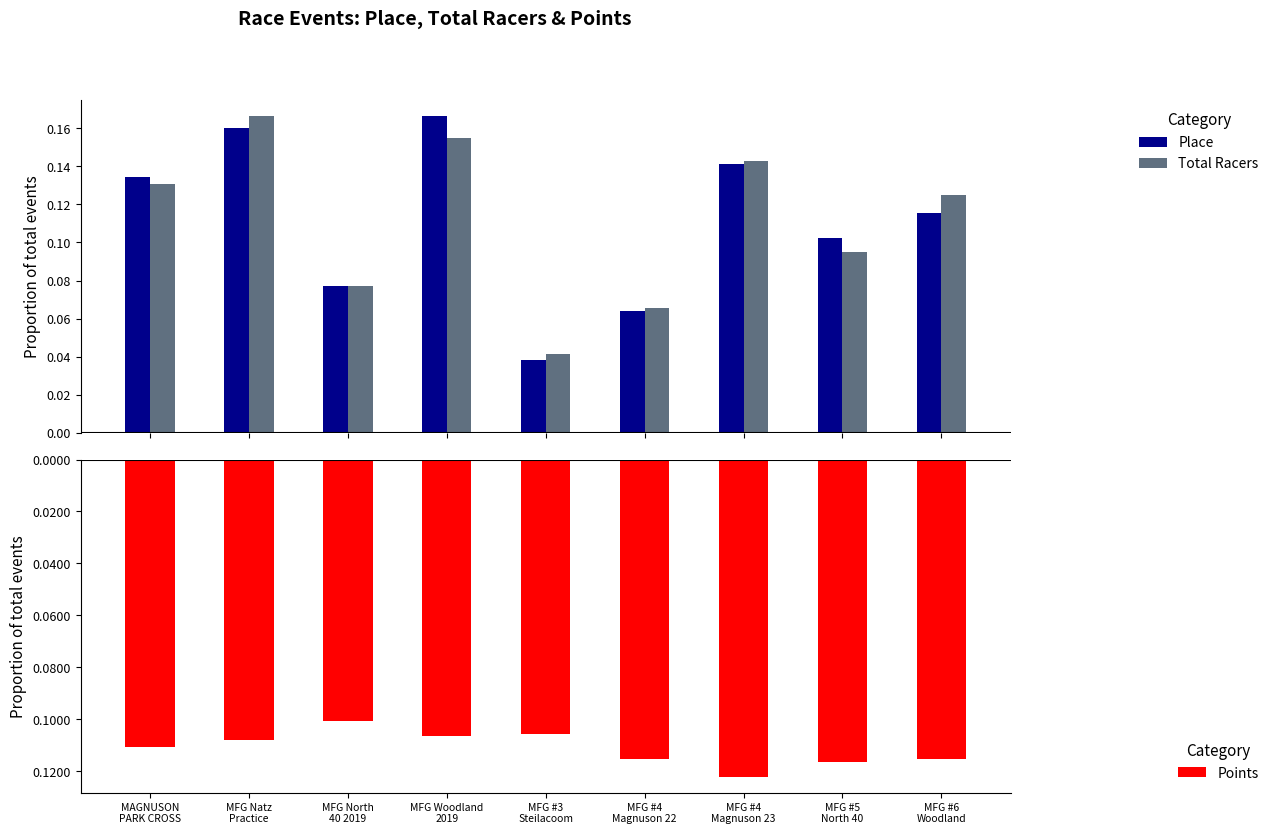

What is the approximate value of Points at MFG North
40 2019?

-0.1